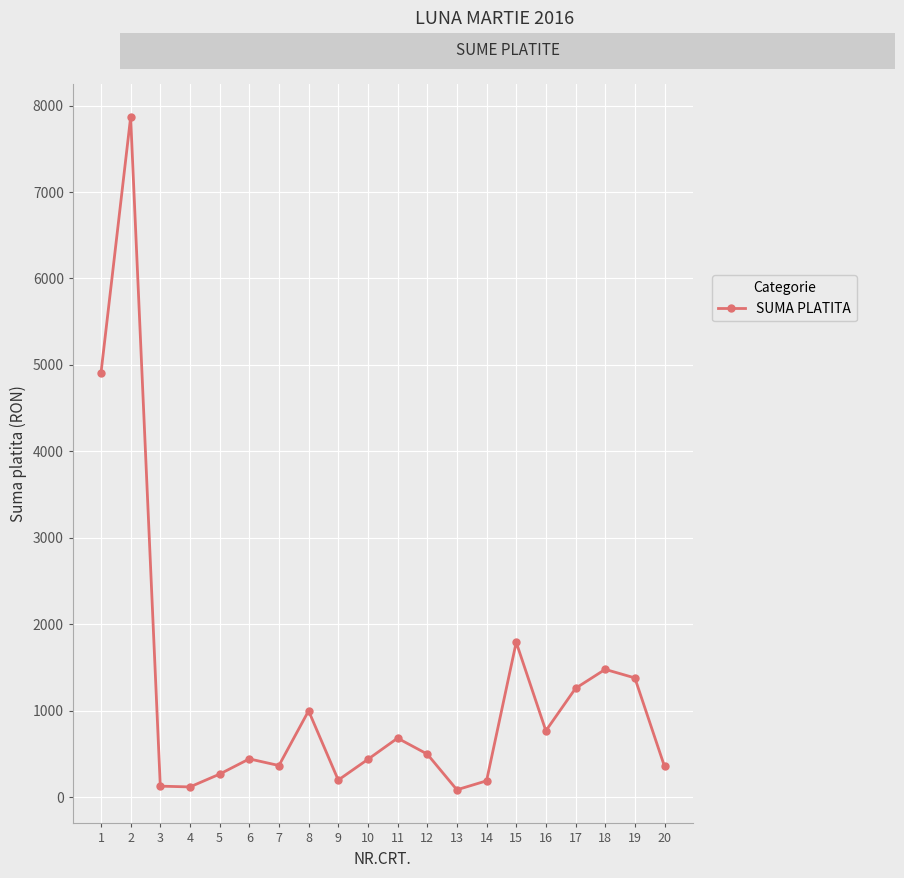

How many points are higher than both their immediate neighbors (excluding endpoints)?

6